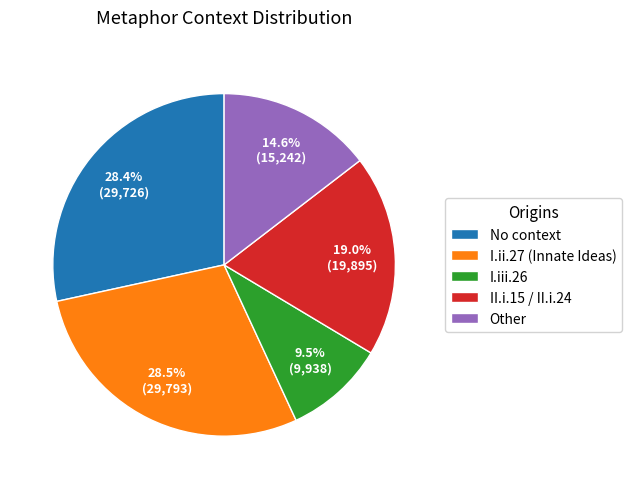

What is the smallest slice in the pie chart?

I.iii.26